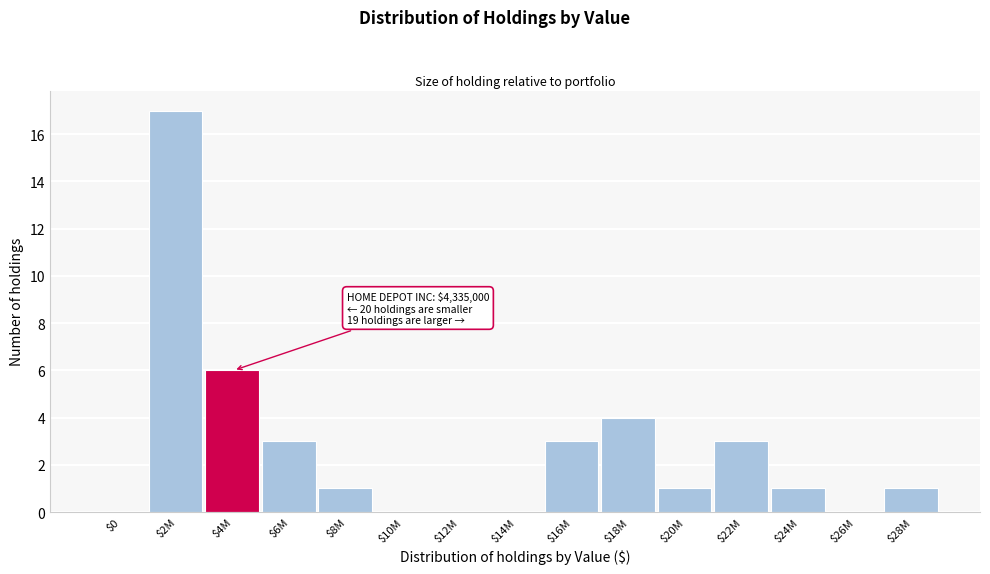

What is the sum of all values?

40